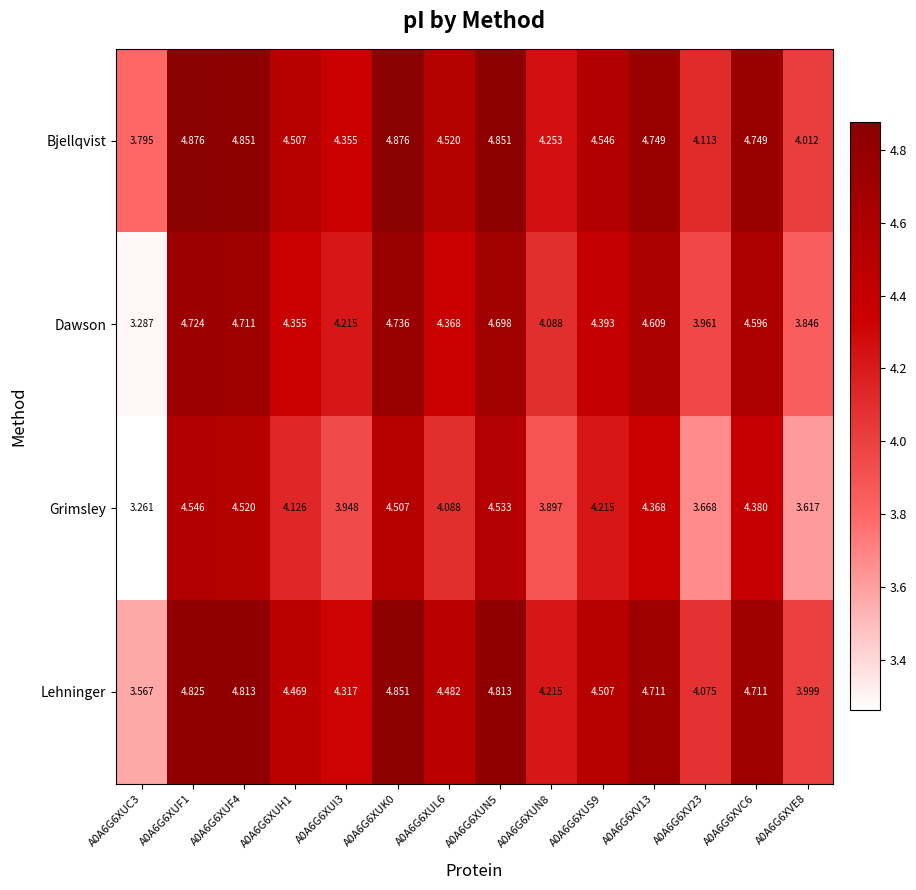

At A0A6G6XUL6, list the series in order from smallest to largest.

Grimsley, Dawson, Lehninger, Bjellqvist